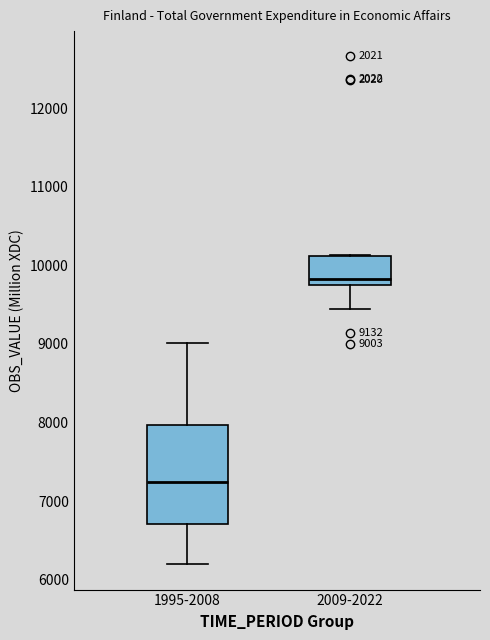

Comparing the boxes themselves (not the whiskers), which one is the tallest?

1995-2008